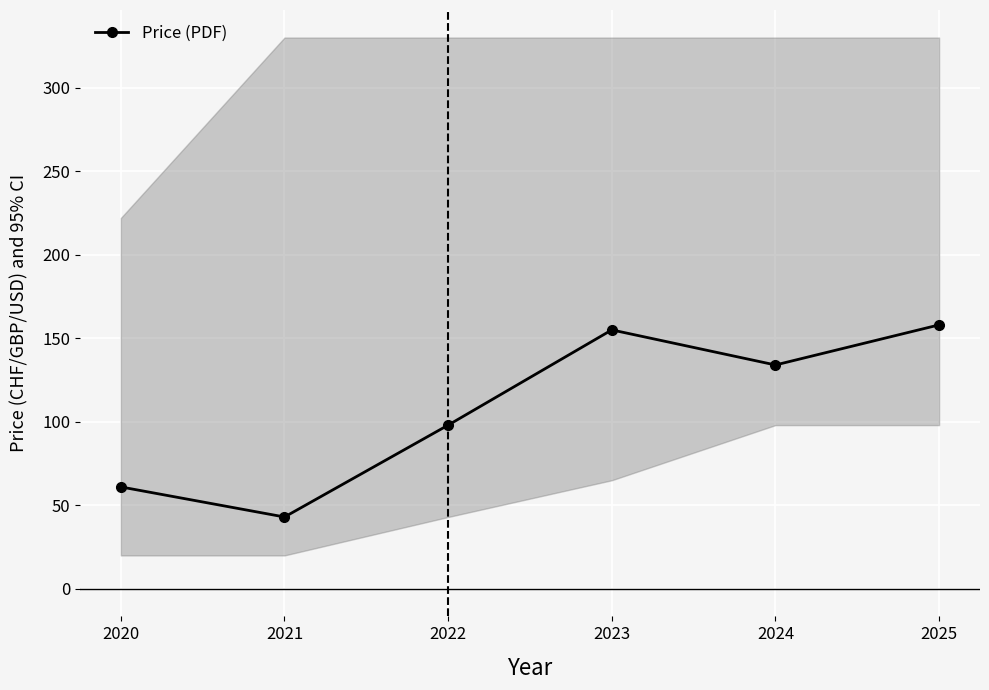

Count the number of values greater than 134.

2